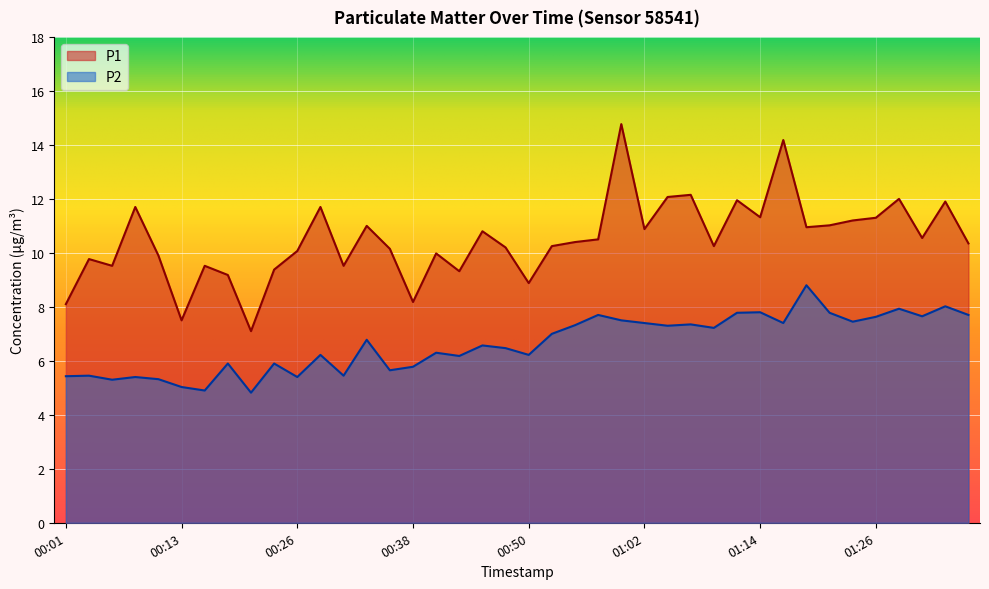

At which label does P2 first exceed 6?

00:28